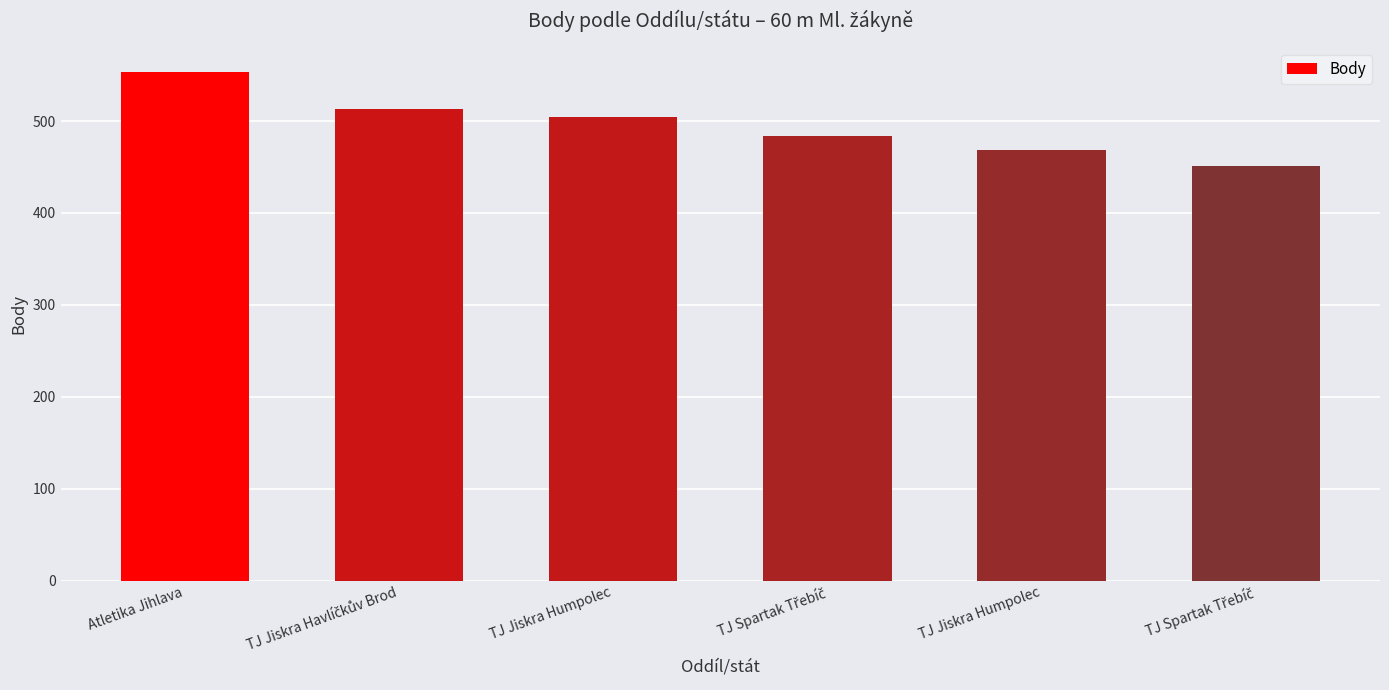

Count the number of data series in this chart.

1